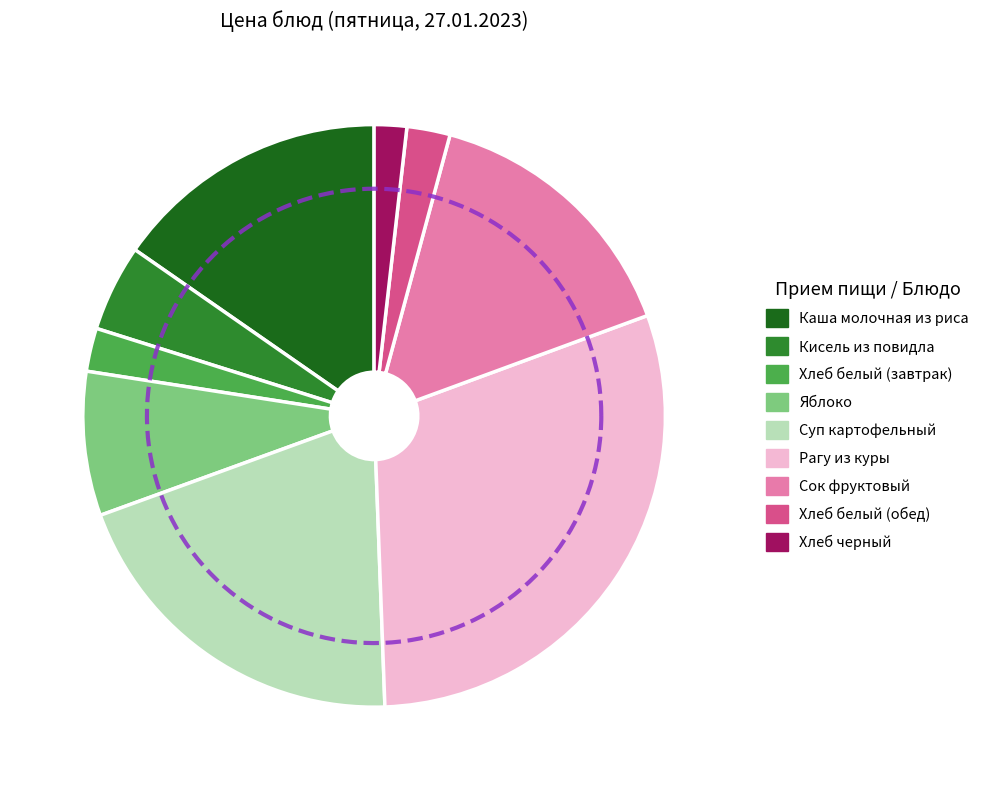

Is it true that Сок фруктовый is 4% of the pie?

False